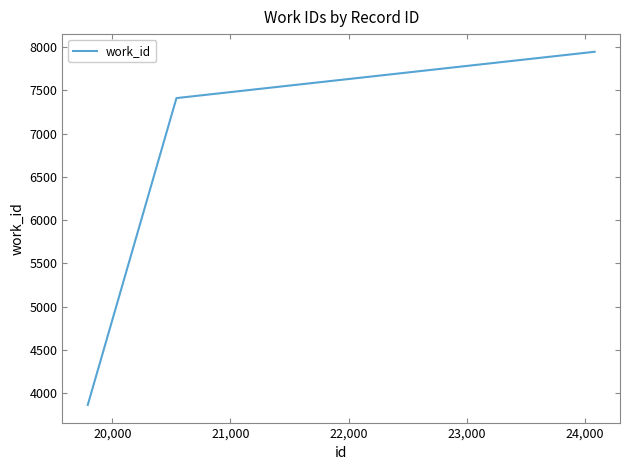

What is the average value?

6407